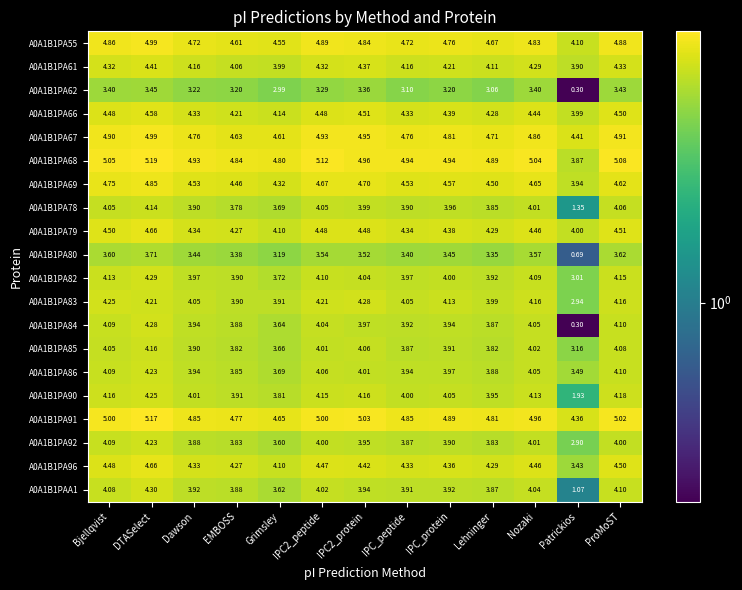

At which category is the sum across all series the highest?

DTASelect